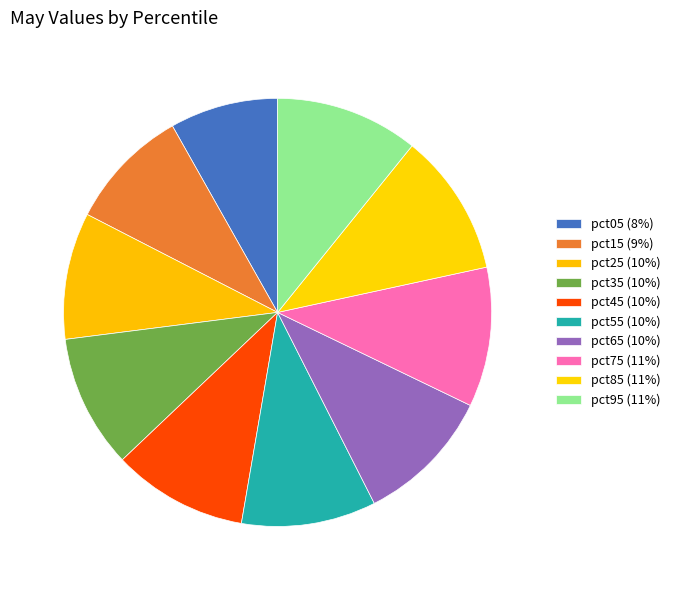

True or false: pct15 accounts for 9% of the total.

True